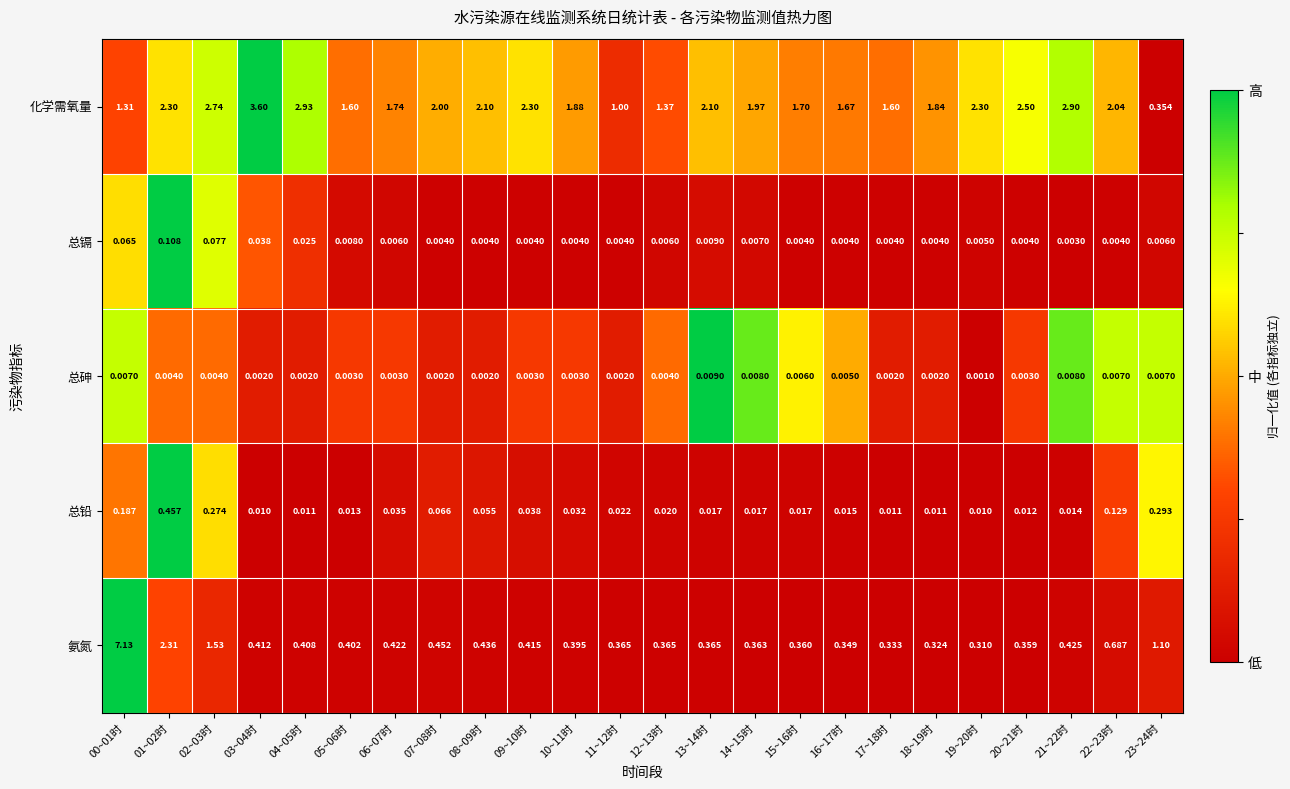

Which category has the lowest value across all series?

19~20时